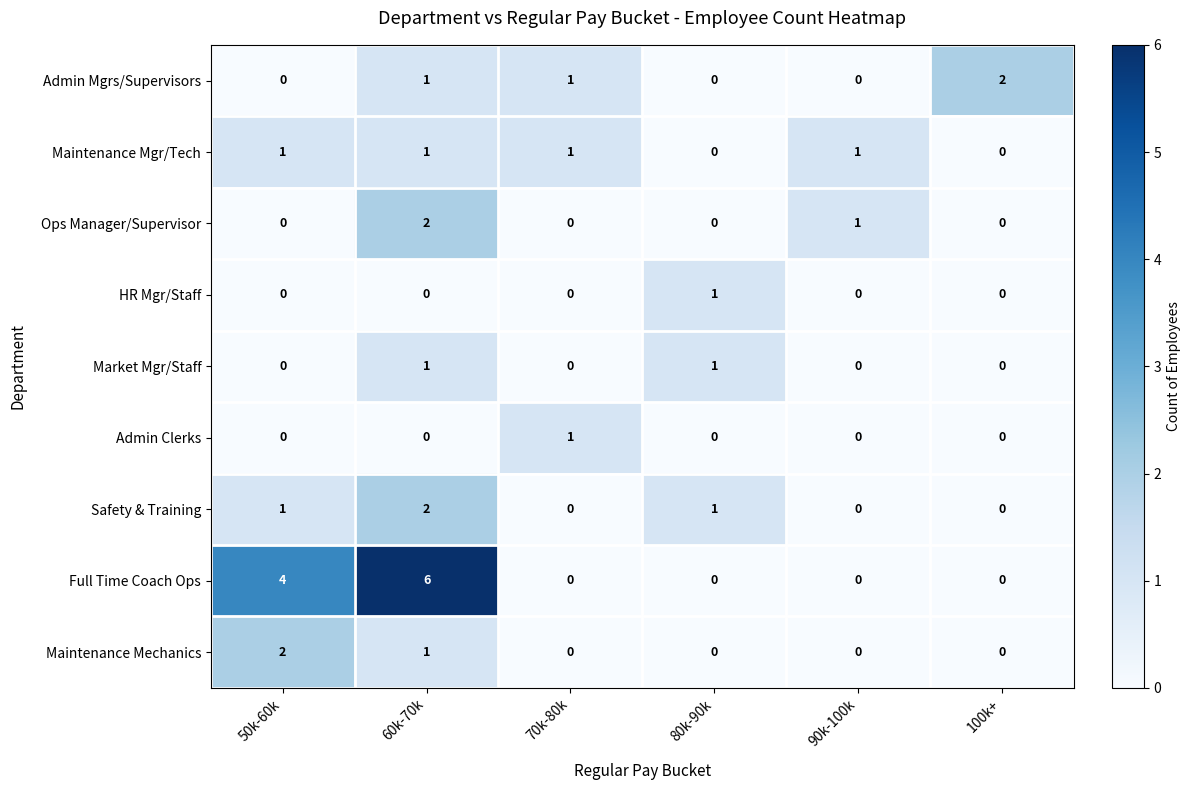

At which category is the sum across all series the highest?

60k-70k